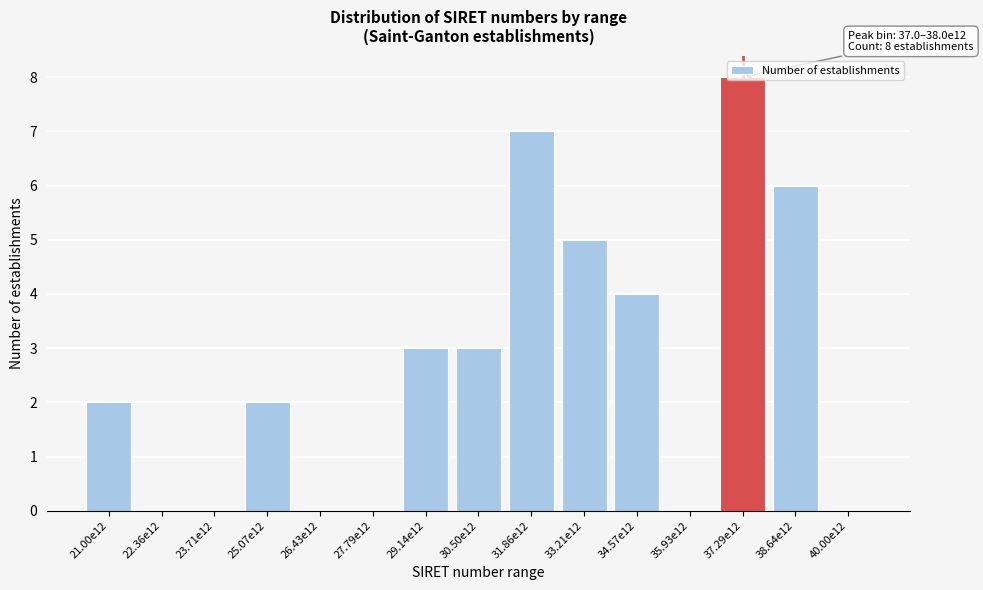

Between 22.36e12 and 37.29e12, which is larger?

37.29e12